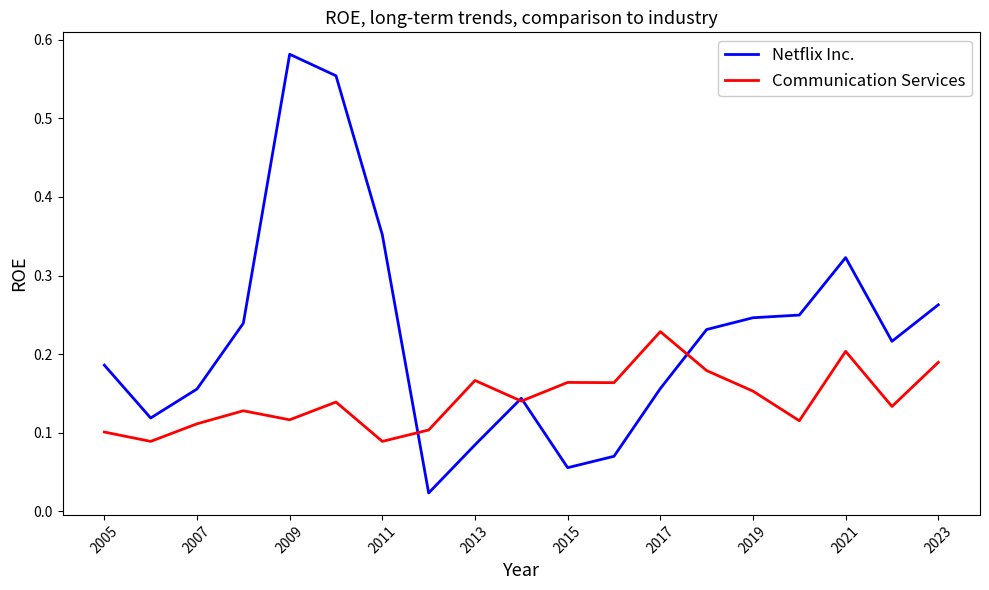

List the series in order of their peak value, highest first.

Netflix Inc., Communication Services